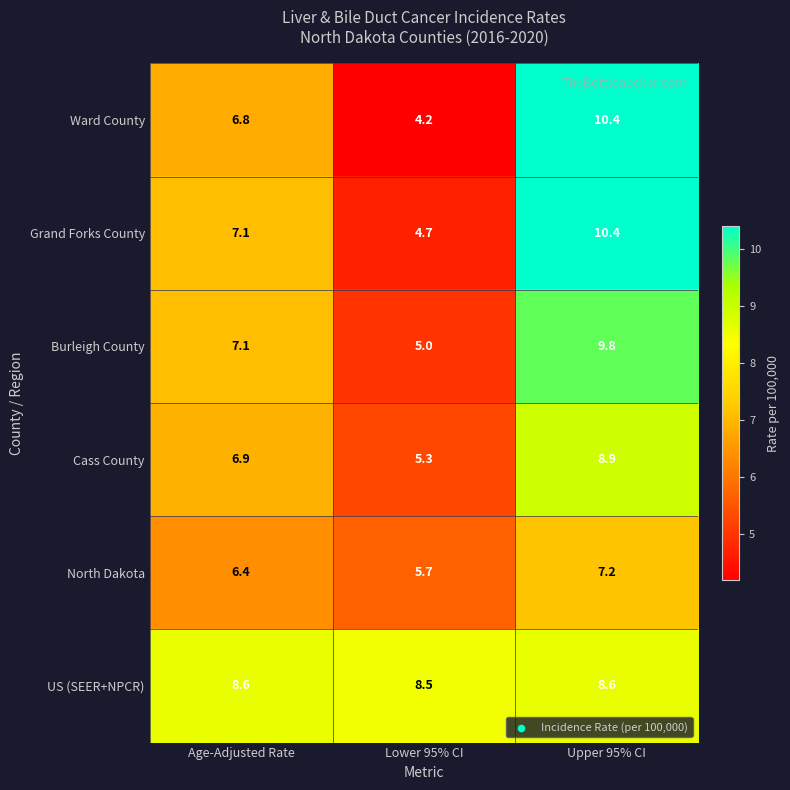

Rank the categories by Grand Forks County value from lowest to highest.

Lower 95% CI, Age-Adjusted Rate, Upper 95% CI